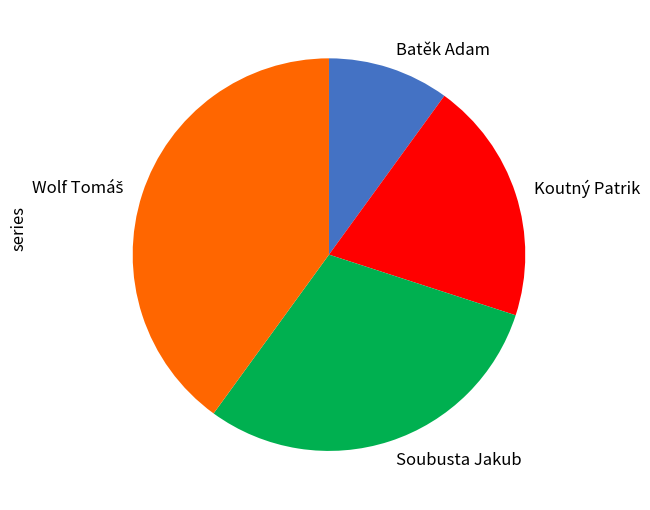

True or false: Koutný Patrik accounts for 32% of the total.

False